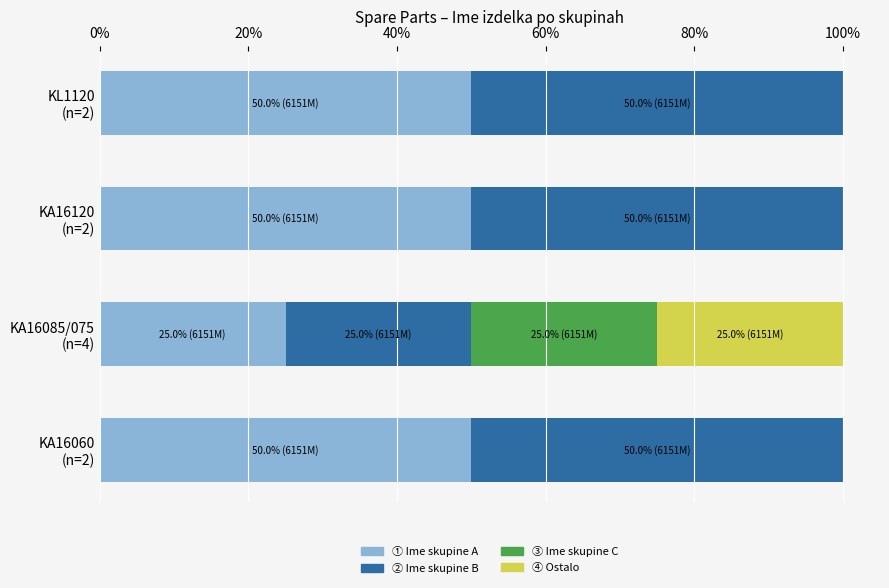

What is the maximum value for ① Ime skupine A?

50.0